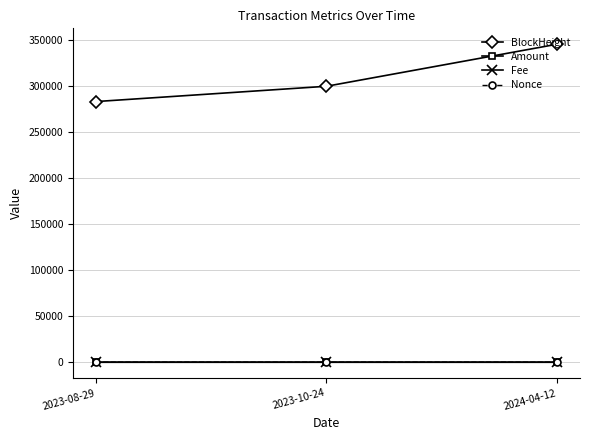

Which series has the largest total across all categories?

BlockHeight